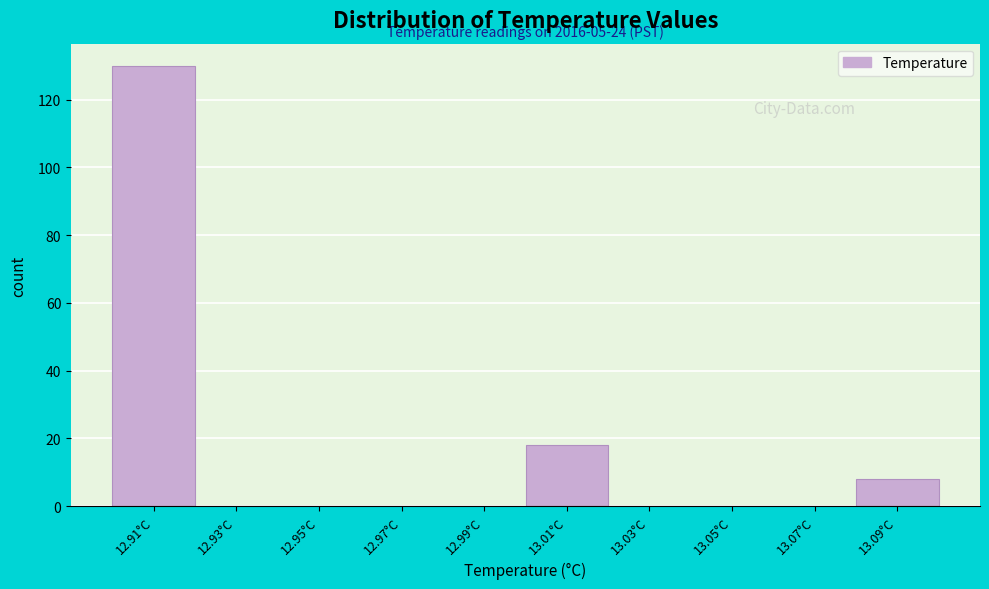

Over which range of the x-axis is the bar tallest?

12.90 to 12.92